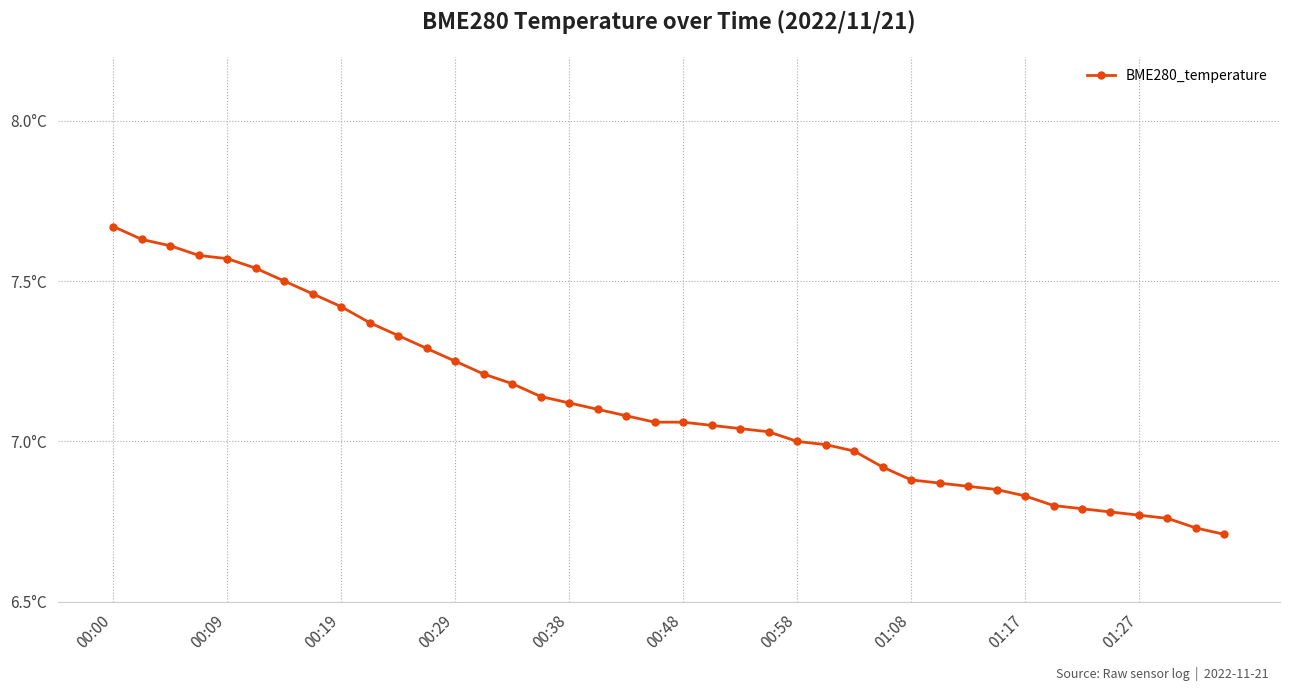

Does the chart have visible grid lines?

Yes